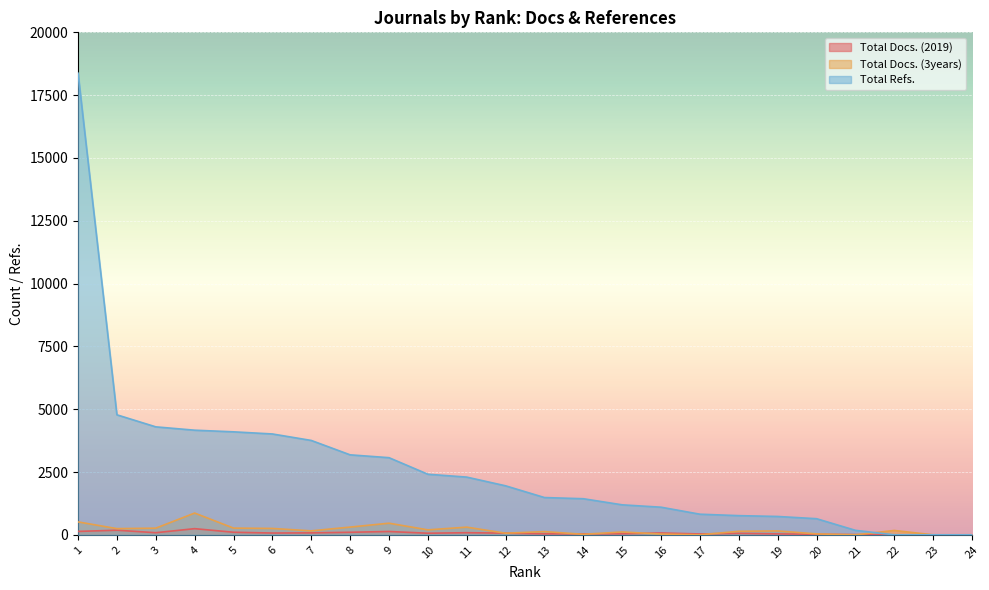

In Total Docs. (2019), how many points are higher than both neighbors (excluding endpoints)?

6